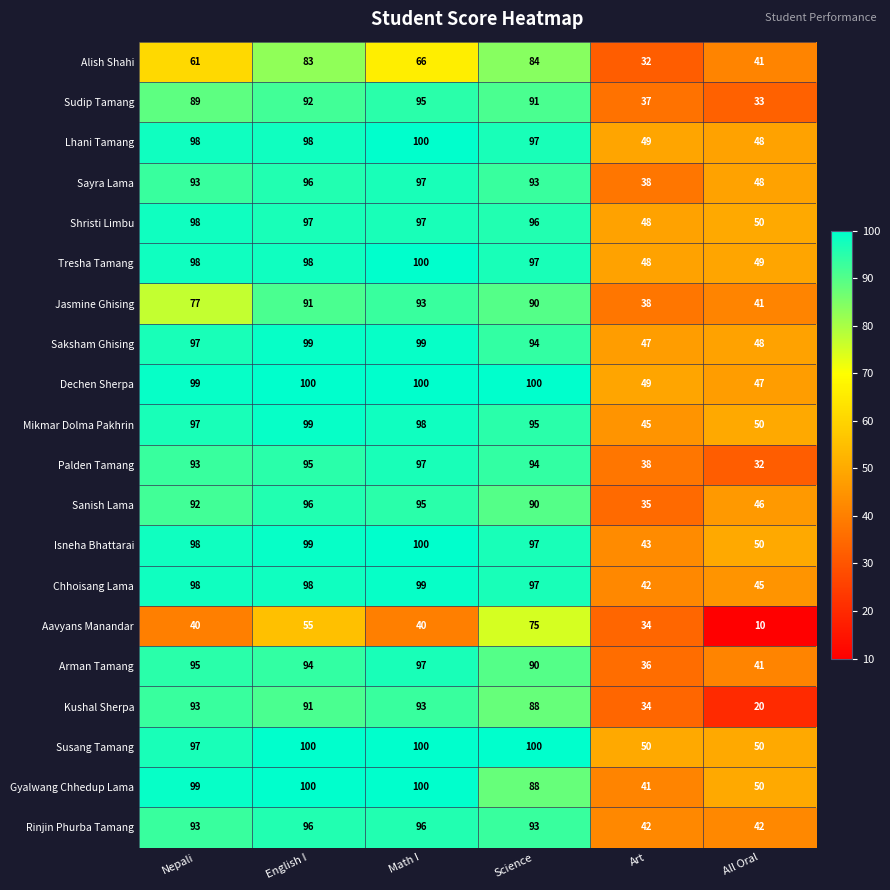

Which series has the largest range (max minus min)?

Kushal Sherpa